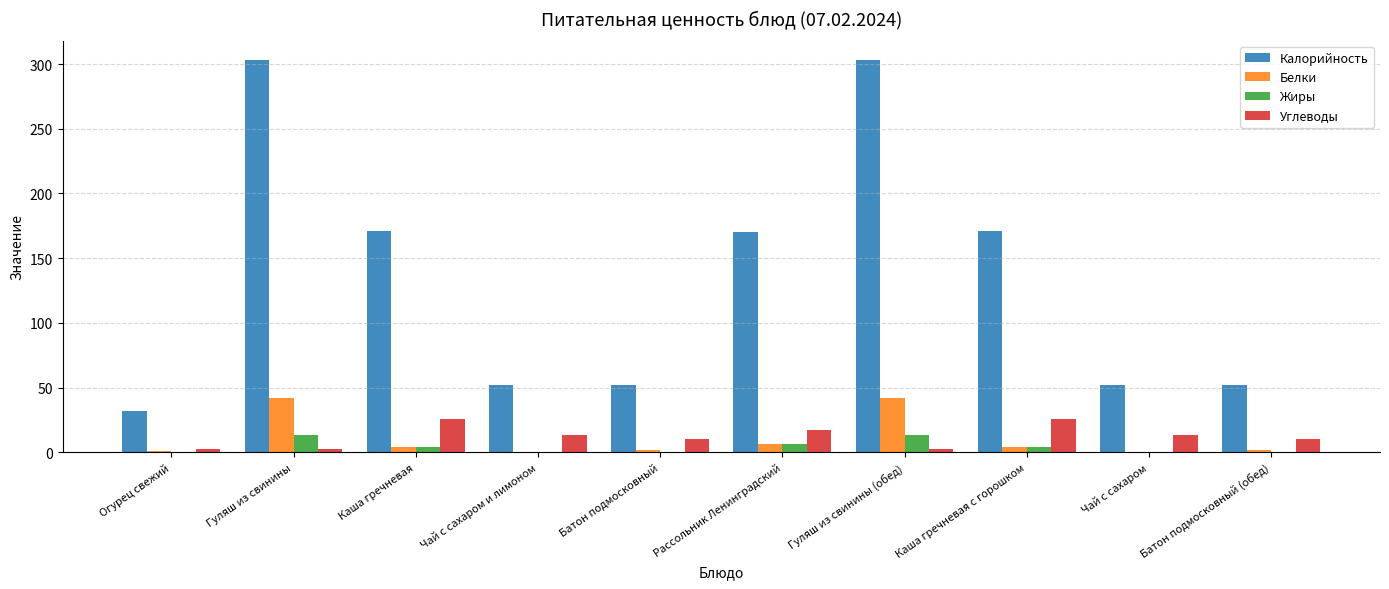

The Калорийность series shows 48.7 at Каша гречневая. True or false?

False